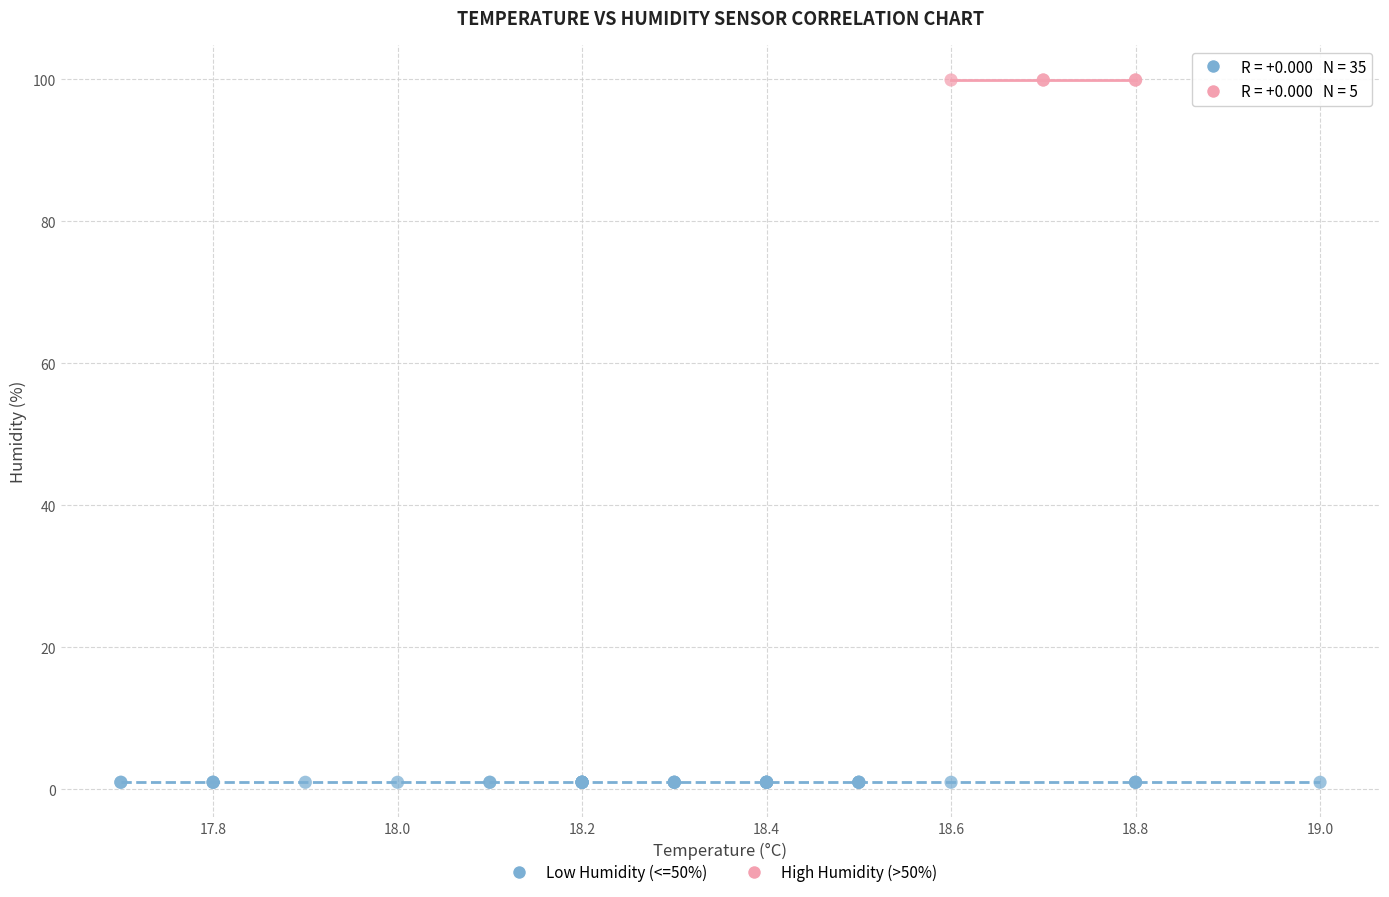

Which series contains the lowest Y value?

Low Humidity (<=50%)